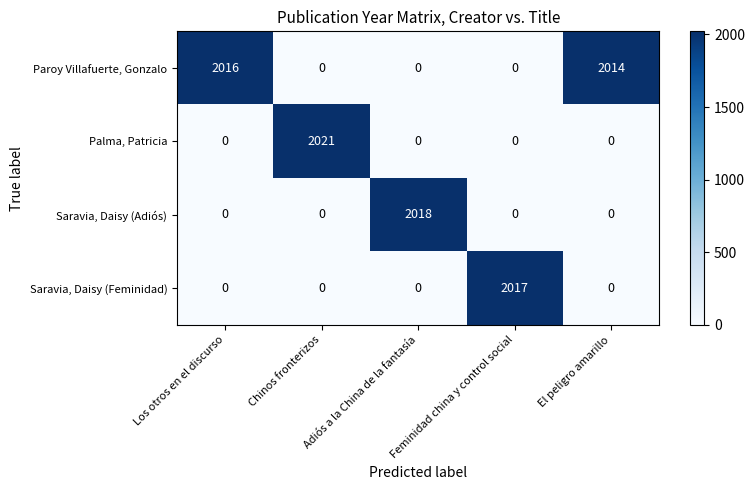

At how many categories does at least one series exceed 1589?

5